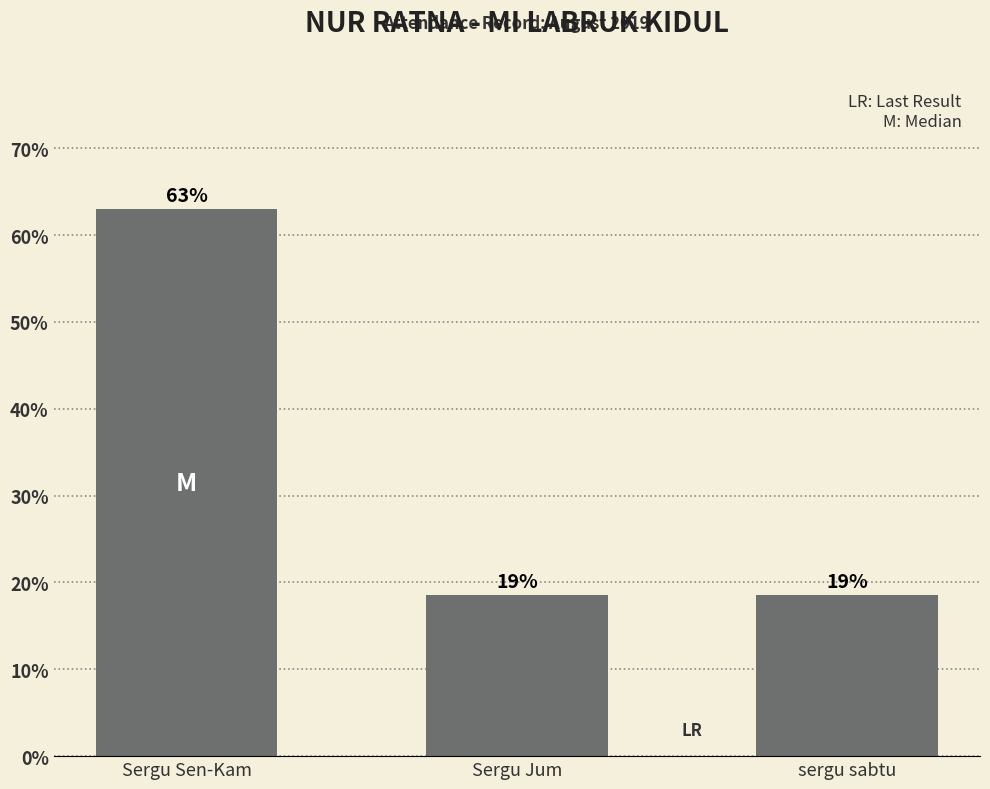

Does the chart contain any negative values?

No